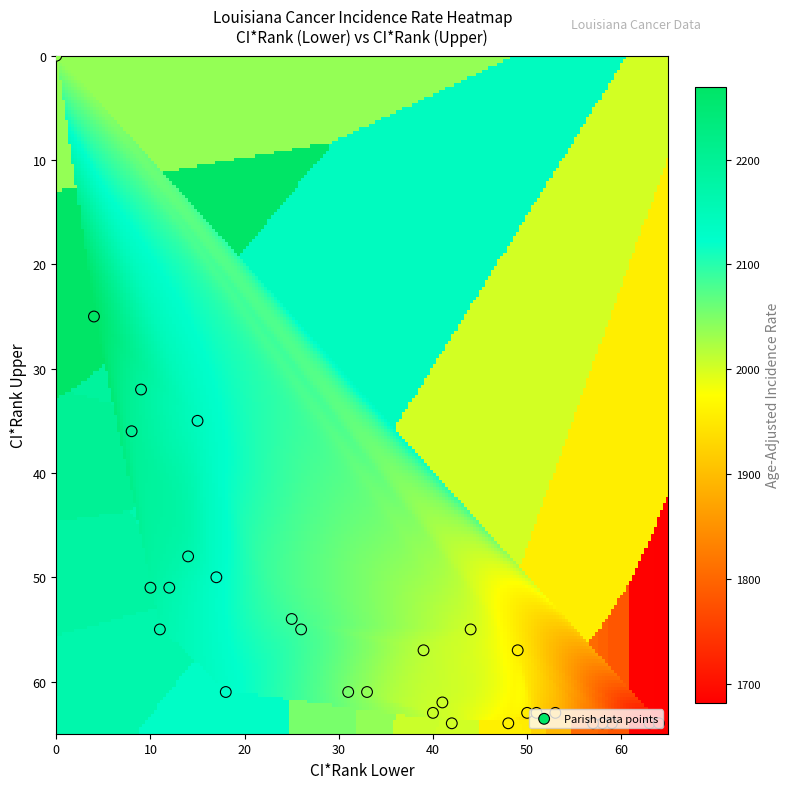

What is the sum of all St. James Parish values?

2234.0